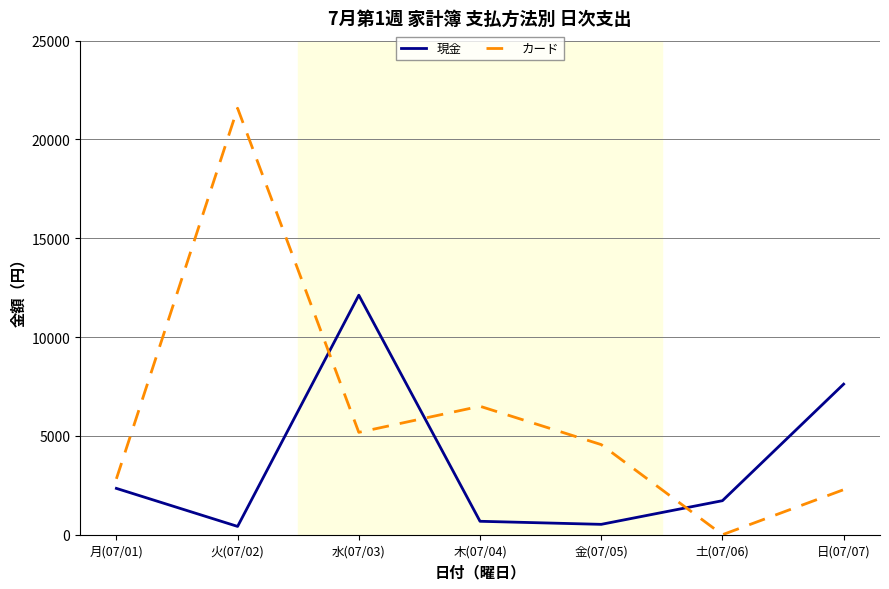

The value of カード at 木(07/04) is 6500. True or false?

True